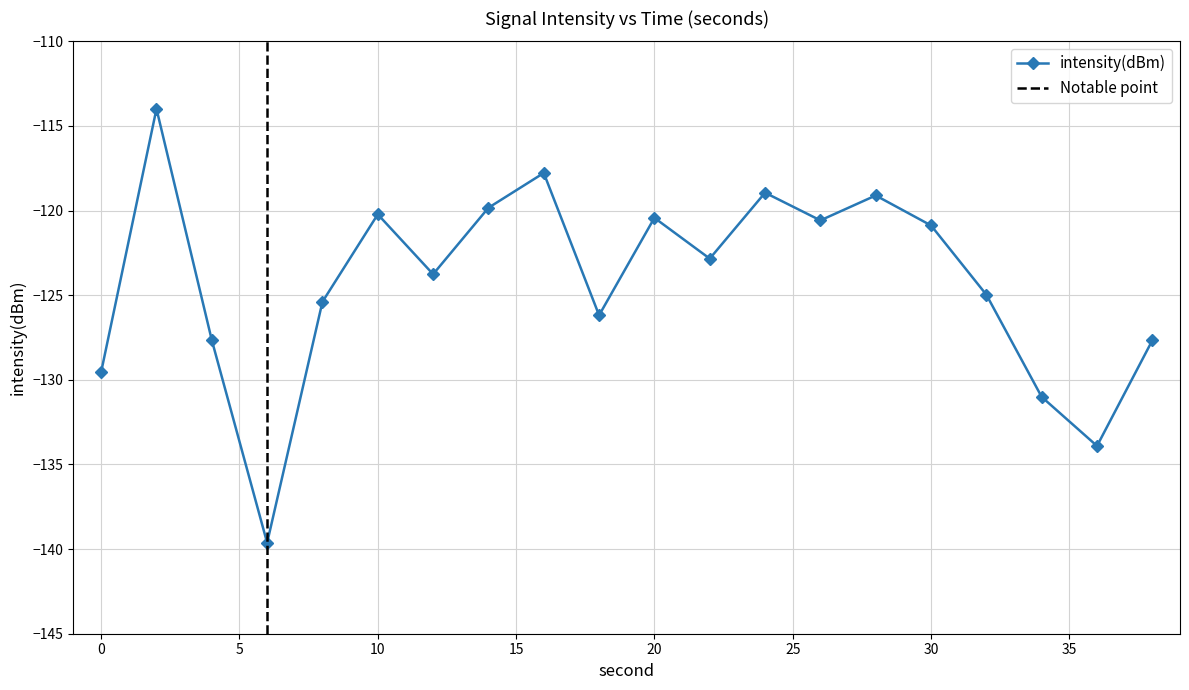

What is the value of the 15th point from the left?

-119.1